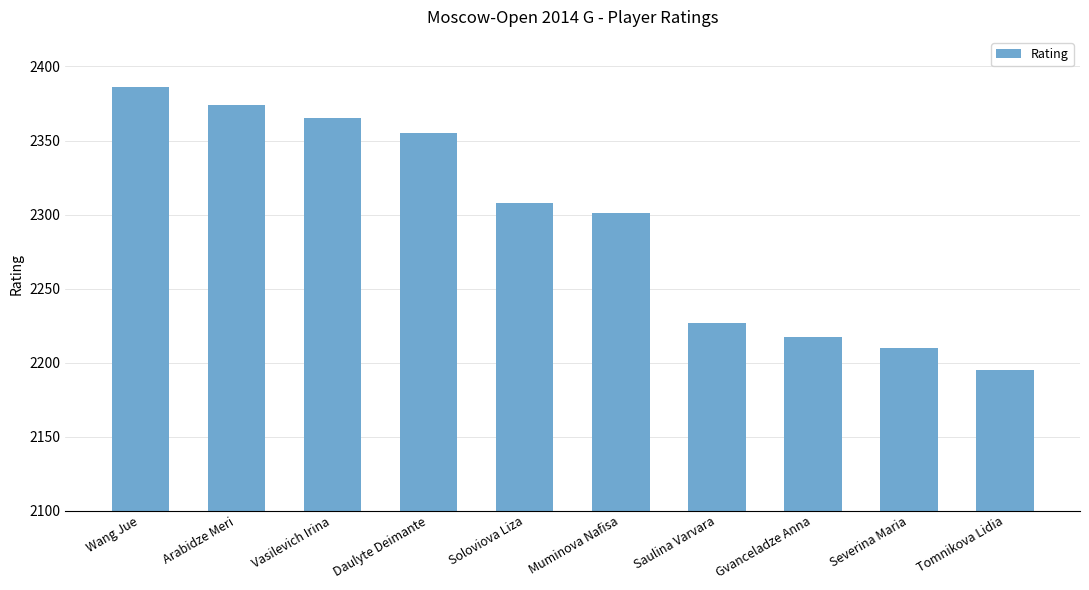

Rank the categories by value from highest to lowest.

Wang Jue, Arabidze Meri, Vasilevich Irina, Daulyte Deimante, Soloviova Liza, Muminova Nafisa, Saulina Varvara, Gvanceladze Anna, Severina Maria, Tomnikova Lidia